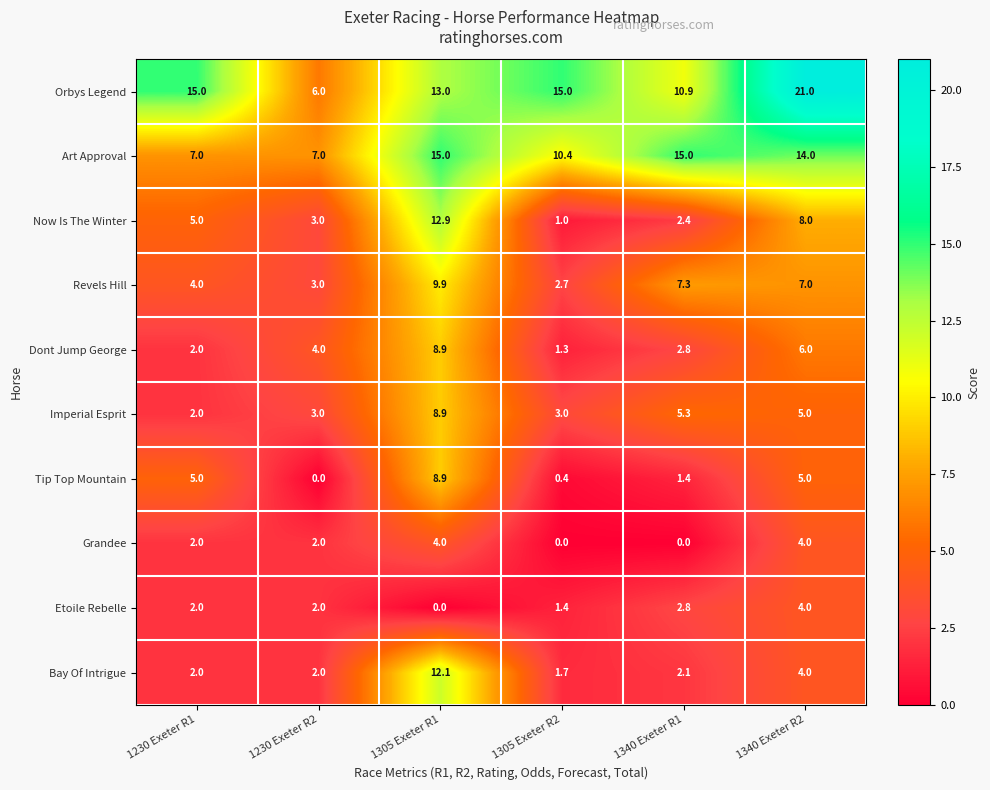

What is the difference between the maximum and minimum values in the Imperial Esprit series?

6.9